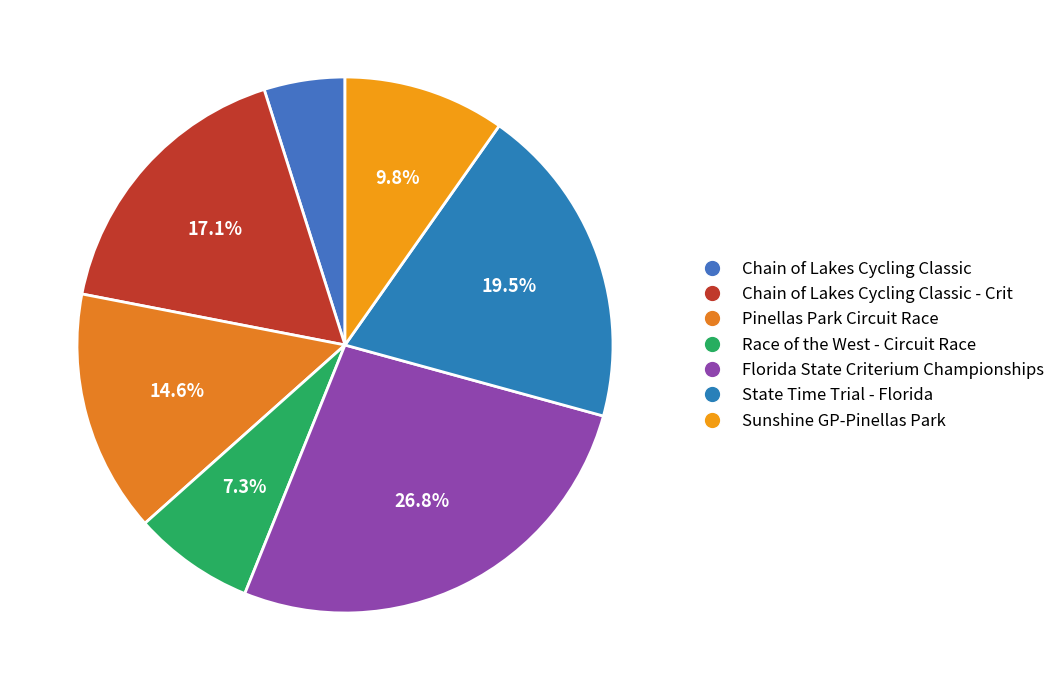

What is the change in value from Race of the West - Circuit Race to Sunshine GP-Pinellas Park?

+1